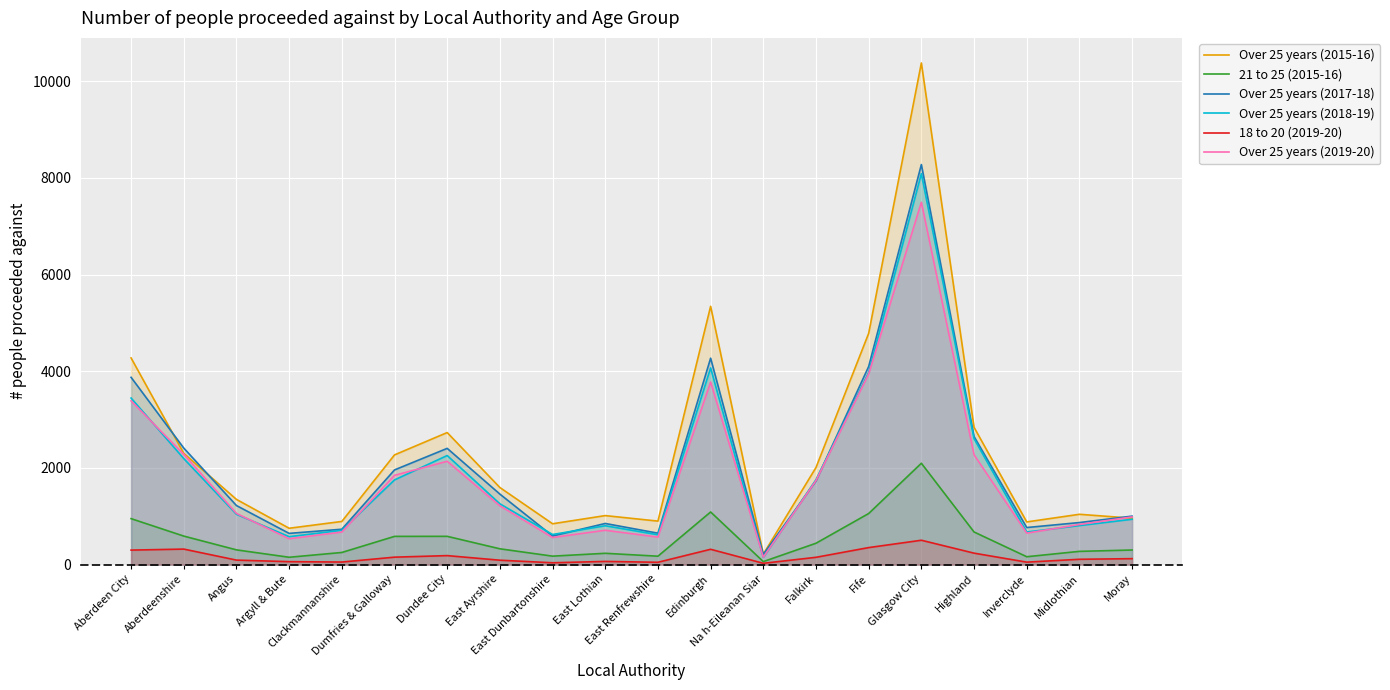

Between which two adjacent categories do Over 25 years (2017-18) and Over 25 years (2018-19) first intersect?

East Ayrshire and East Dunbartonshire